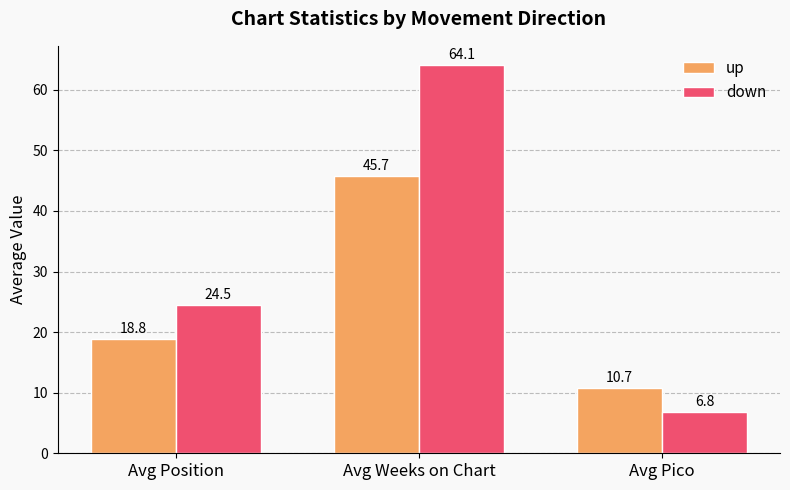

Between Avg Weeks on Chart and Avg Pico, which series saw the biggest shift?

down